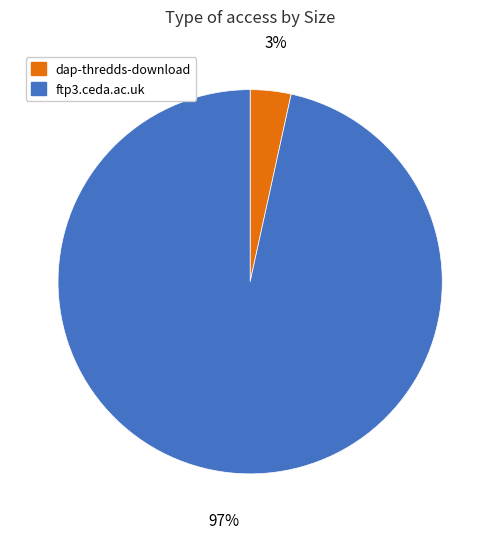

What is the majority slice?

ftp3.ceda.ac.uk